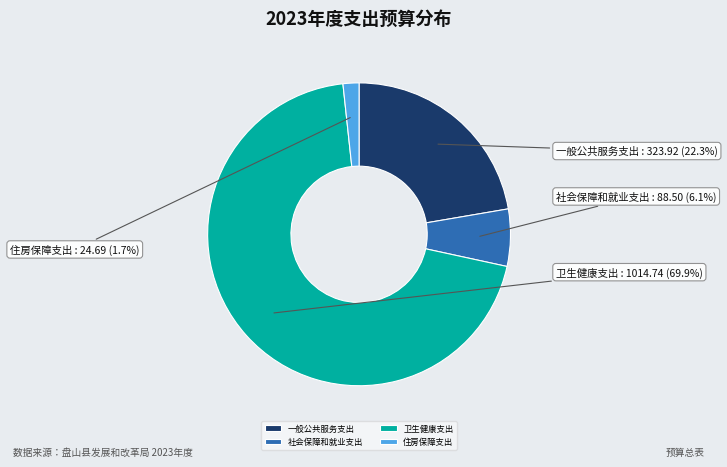

What percentage is NOT represented by 社会保障和就业支出?

93.9%